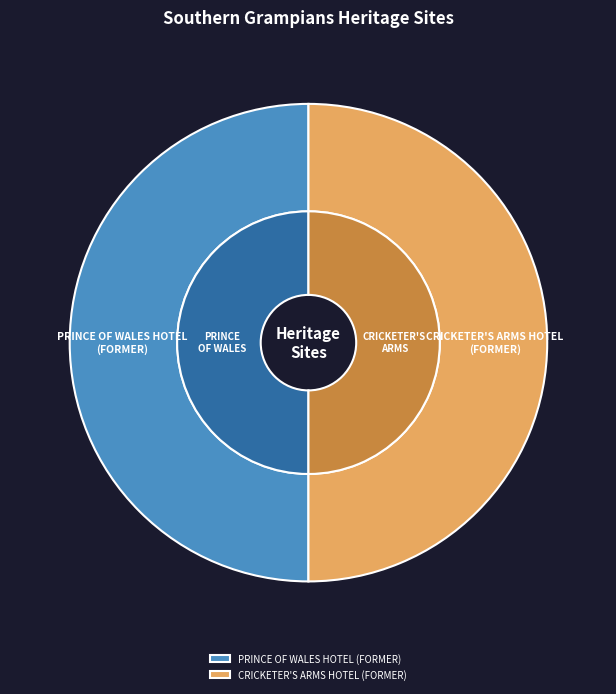

Which slice is the largest?

CRICKETER'S ARMS HOTEL (FORMER)